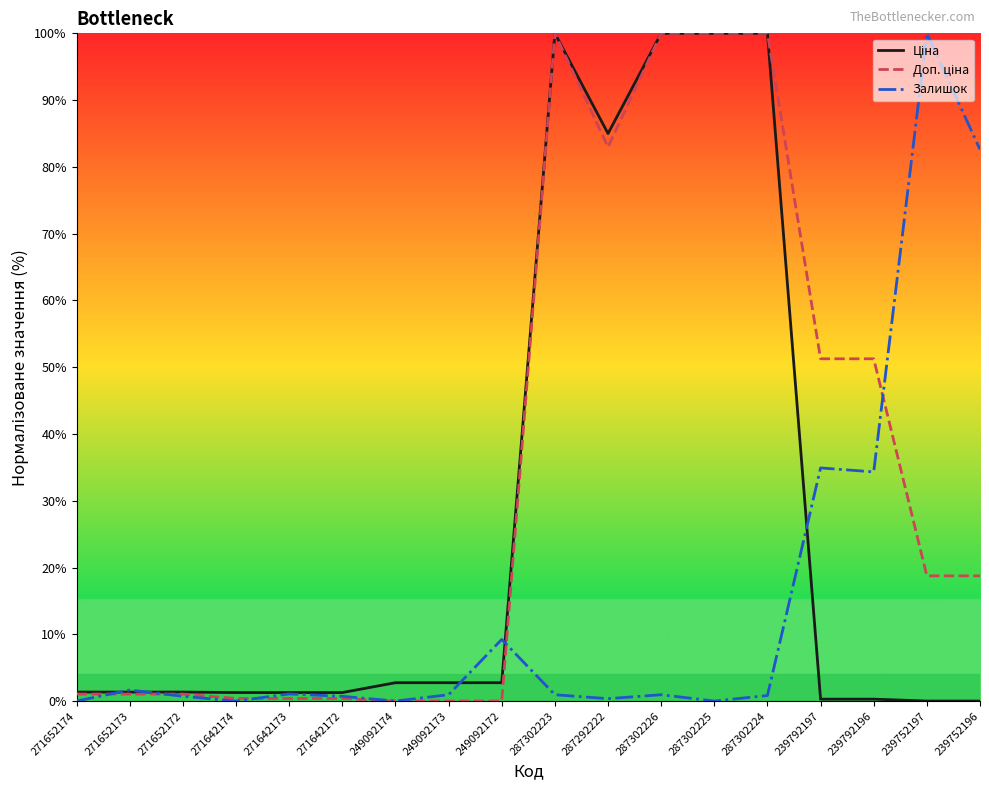

At how many categories does at least one series exceed 25?

9